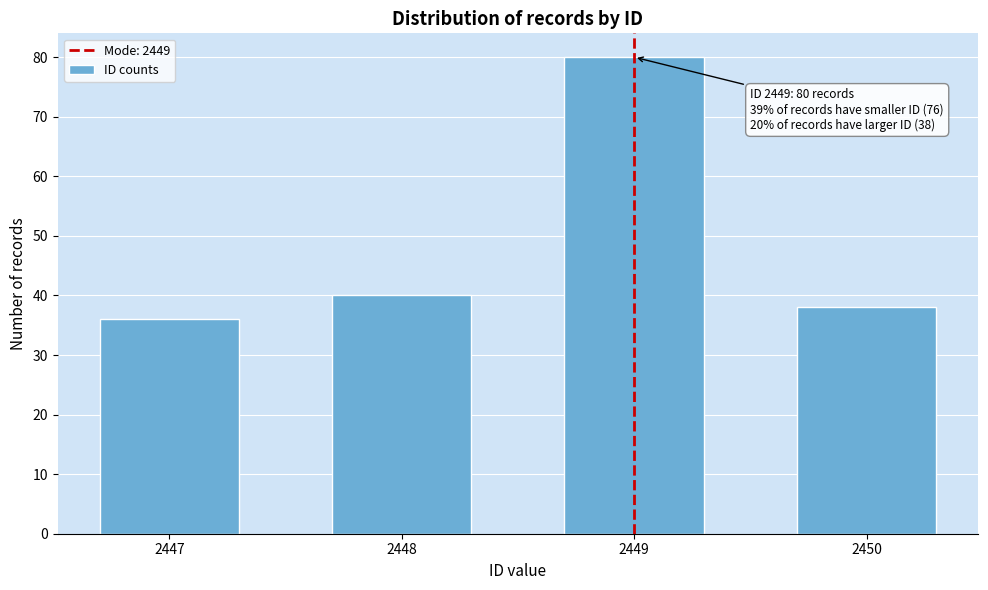

Reading left to right, transcribe all the data shown in this chart.

2447=36	2448=40	2449=80	2450=38